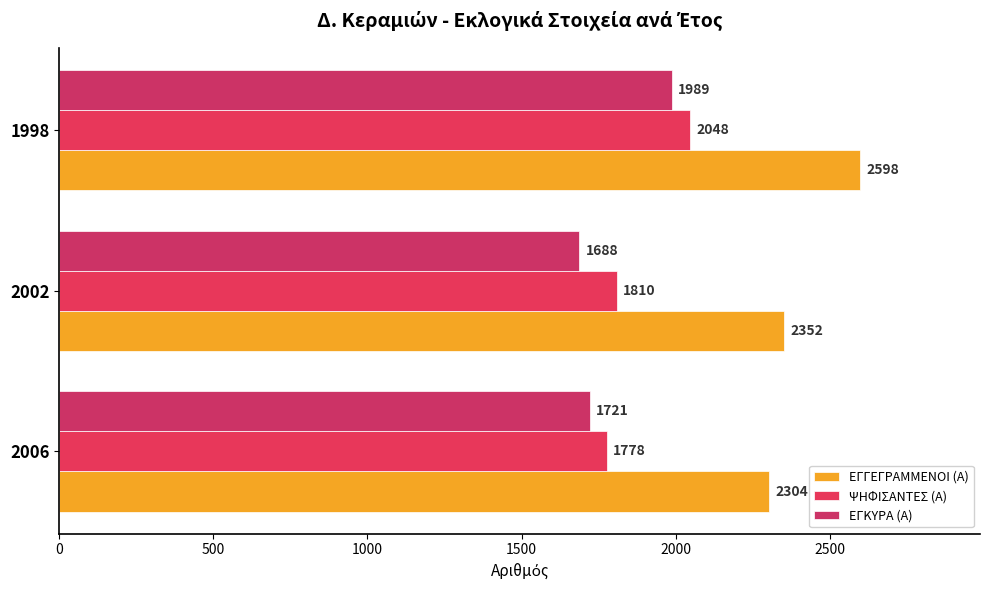

What is the sum of all ΕΓΓΕΓΡΑΜΜΕΝΟΙ (Α) values?

7254